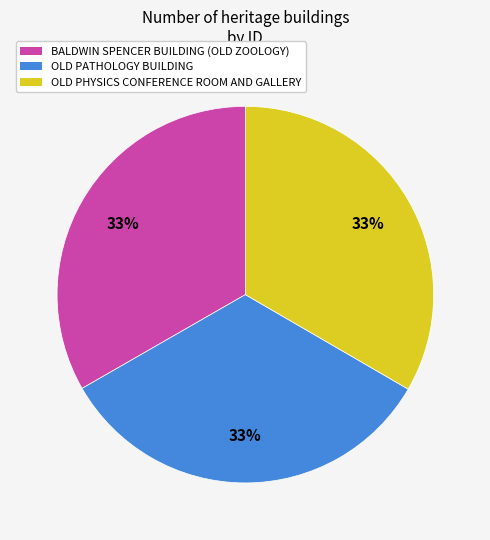

How many slices are in this pie chart?

3